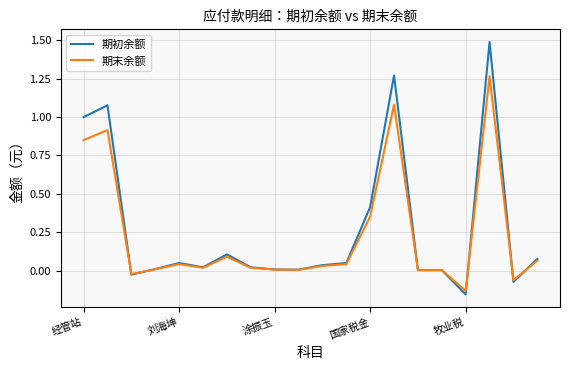

Rank the series by their average value, from highest to lowest.

期初余额, 期末余额